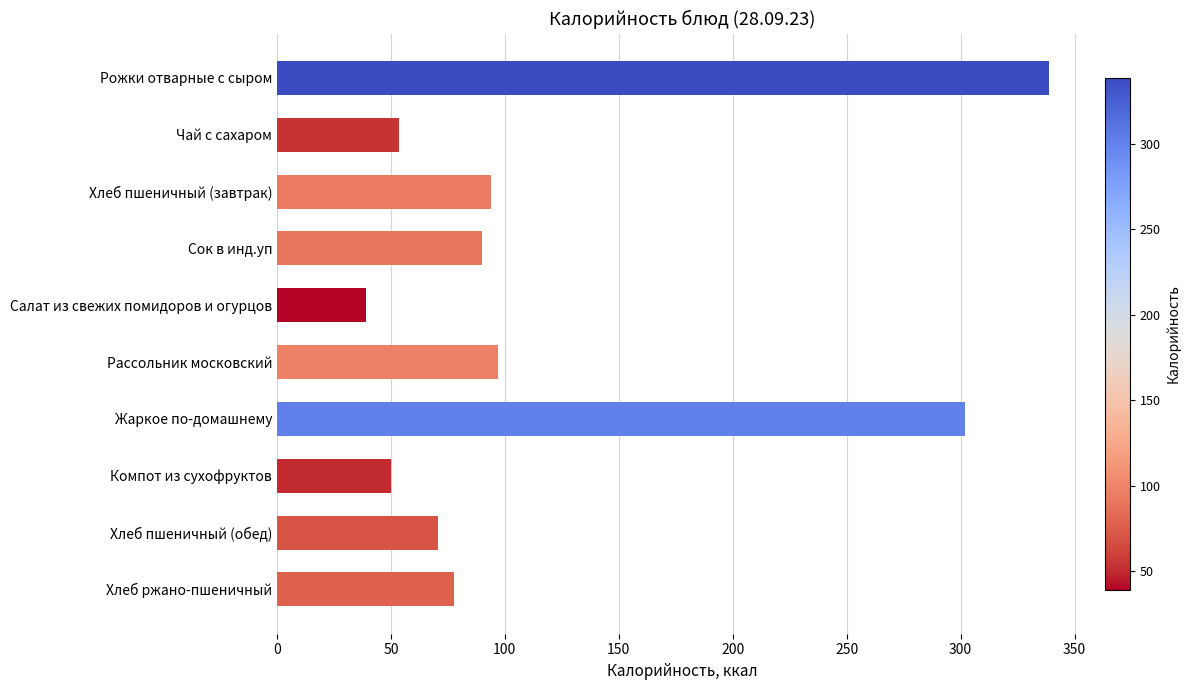

Rank the categories by value from lowest to highest.

Салат из свежих помидоров и огурцов, Компот из сухофруктов, Чай с сахаром, Хлеб пшеничный (обед), Хлеб ржано-пшеничный, Сок в инд.уп, Хлеб пшеничный (завтрак), Рассольник московский, Жаркое по-домашнему, Рожки отварные с сыром